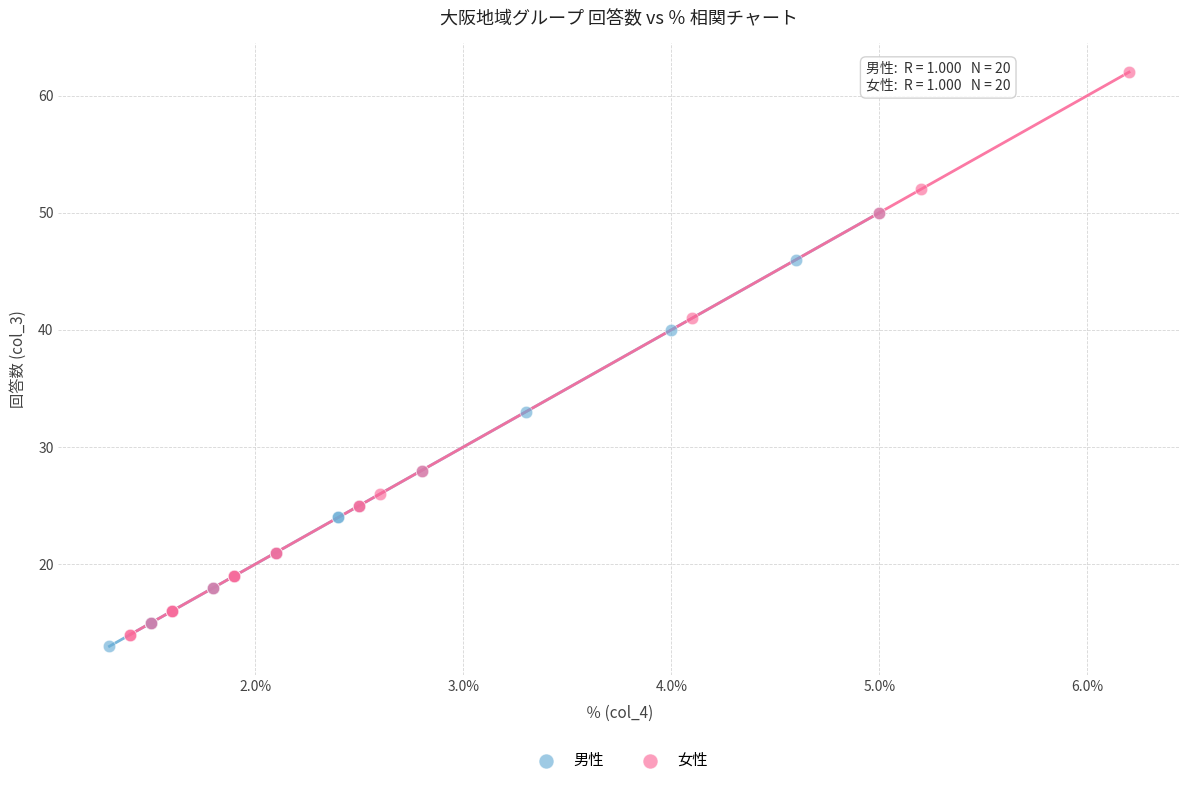

Which series has the widest spread of Y values?

女性